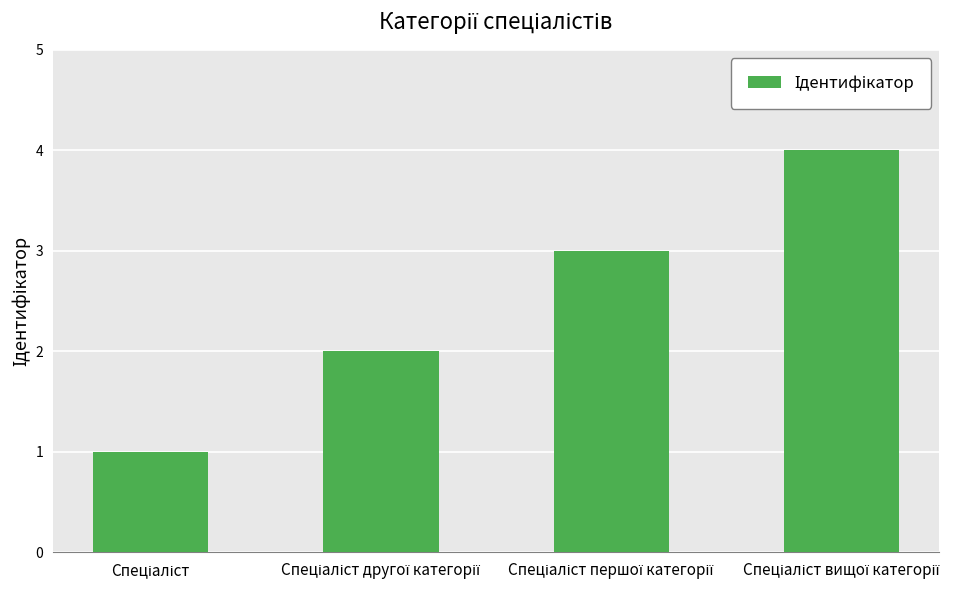

What is the greatest value displayed?

4